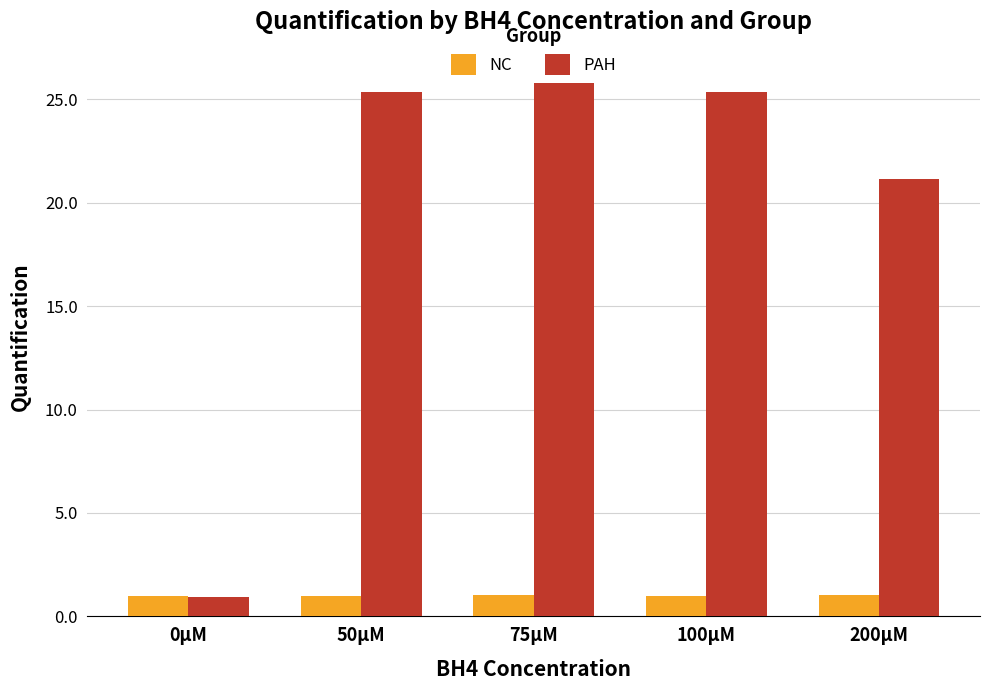

What is the lowest value of the PAH series?

0.9